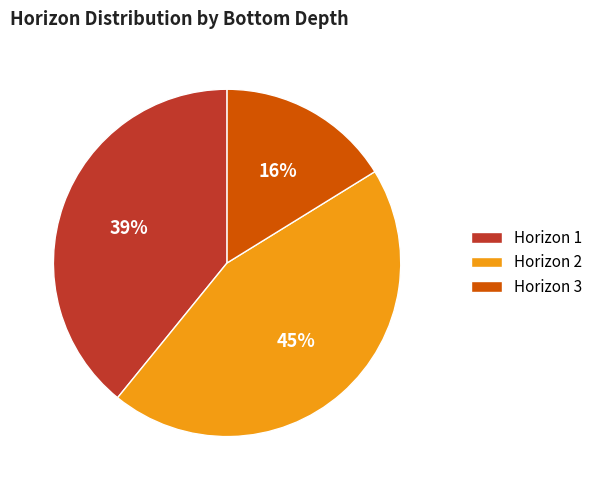

Is it true that Horizon 1 is 39% of the pie?

True